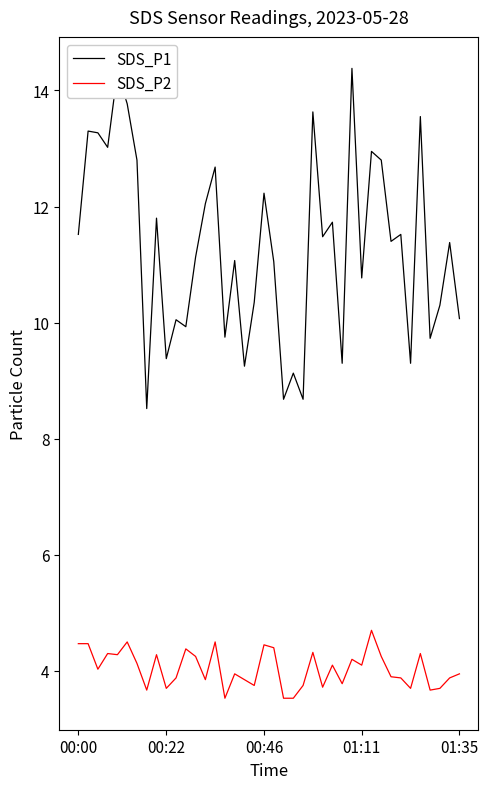

Does the chart display data point markers on the line(s)?

No